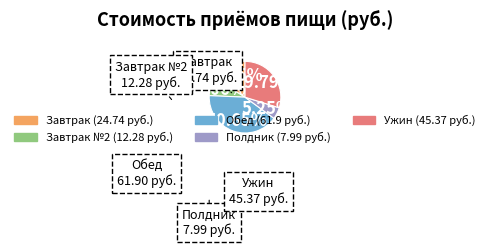

Is there a majority slice in this chart?

No